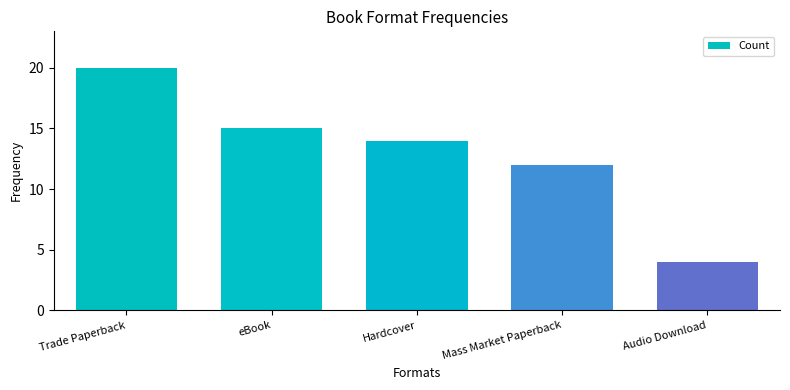

The chart shows a value of 20 at eBook. True or false?

False